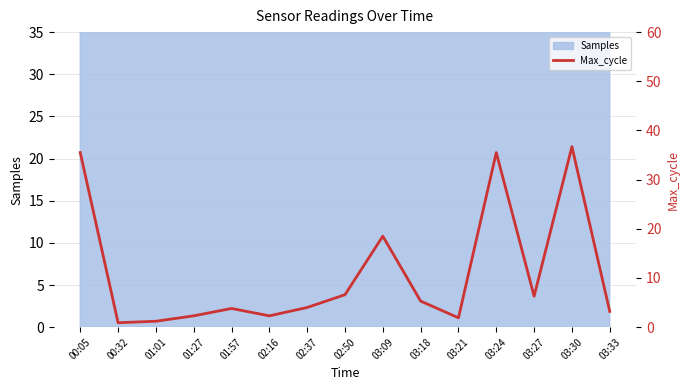

Reading left to right, what are all the values shown in this chart?

35.5	0.9	1.2	2.3	3.8	2.3	4.0	6.6	18.5	5.3	1.9	35.5	6.3	36.7	3.2